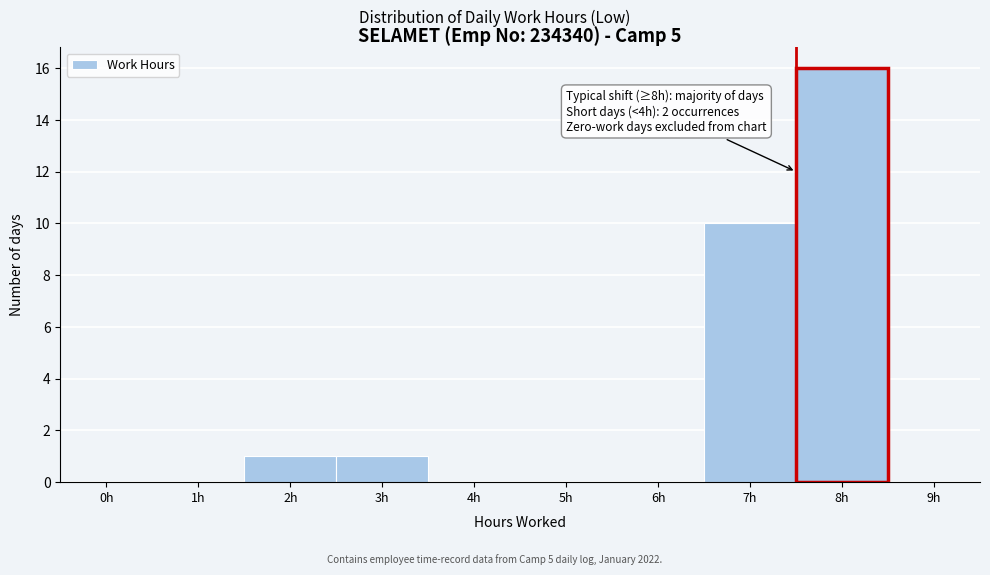

Reading right to left, what are all the values shown in this chart?

9h=0	8h=16	7h=10	6h=0	5h=0	4h=0	3h=1	2h=1	1h=0	0h=0